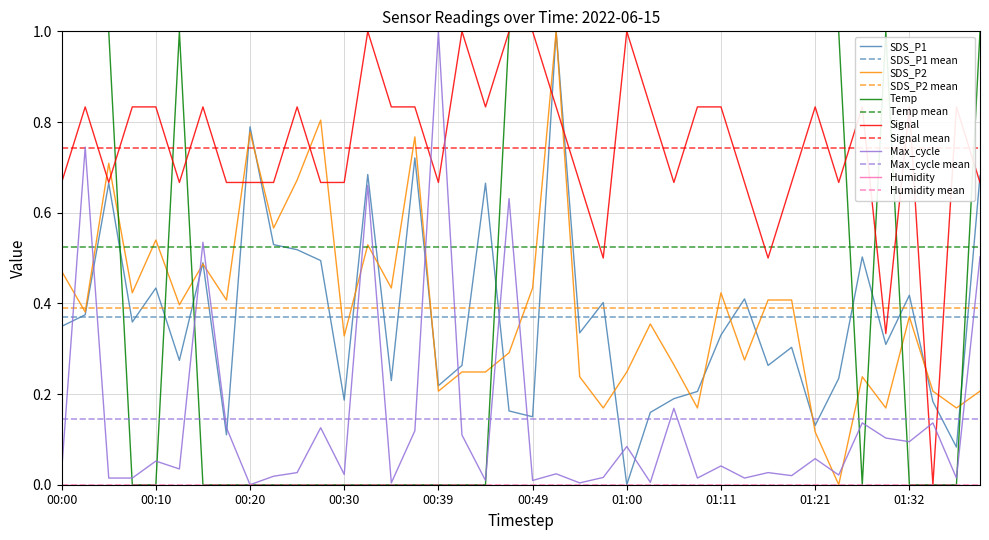

Which category has the lowest value in the Max_cycle series?

00:20